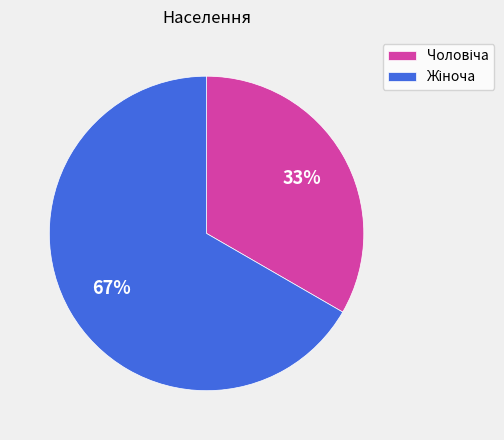

Is there any slice that represents more than half of the pie?

Yes